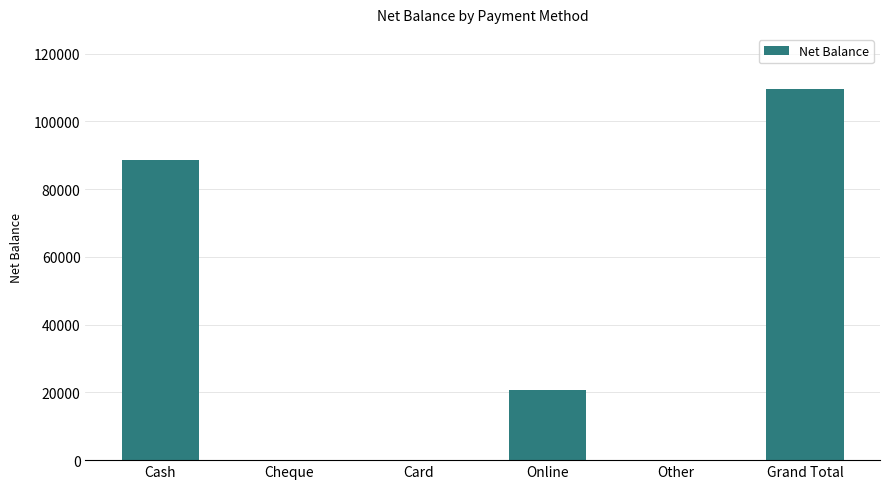

Between Cheque and Grand Total, which is larger?

Grand Total